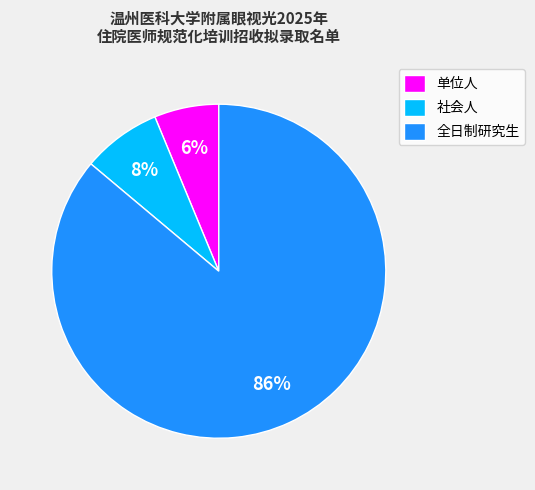

What percentage is the 全日制研究生 slice, to the nearest percent?

86%